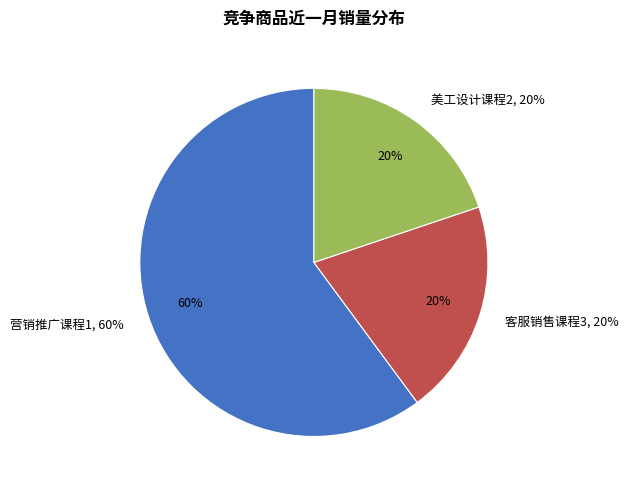

Which slice is the smallest?

美工设计课程2